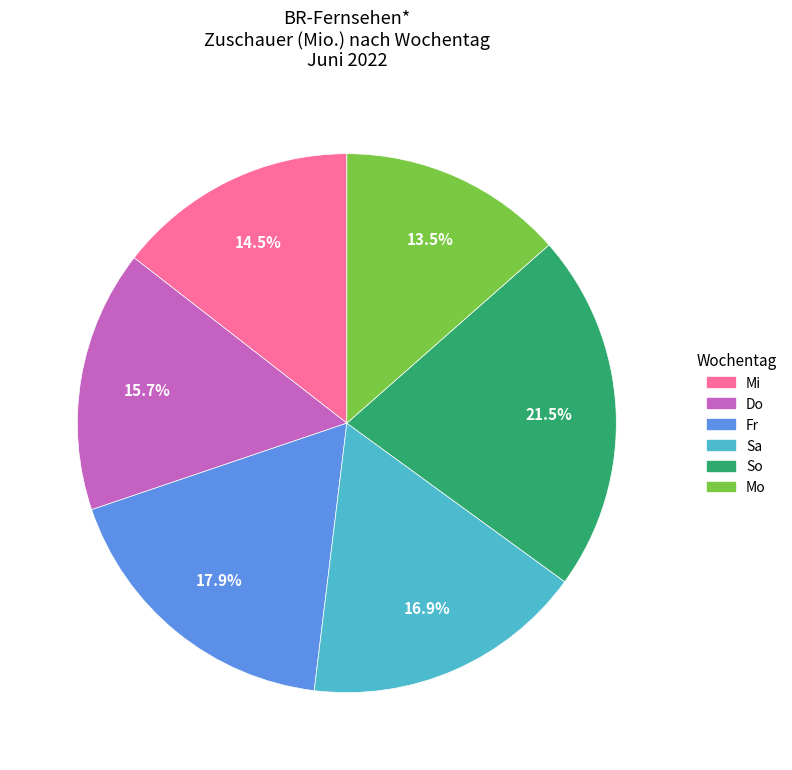

Is there any slice that represents more than half of the pie?

No